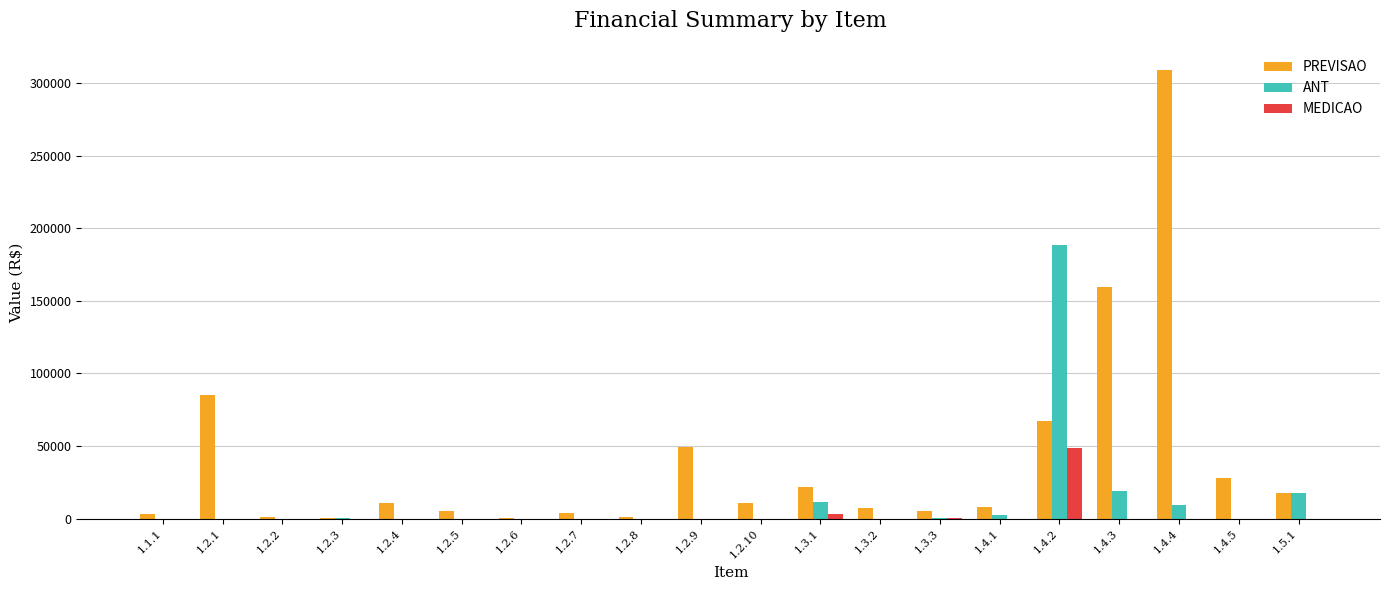

Which label corresponds to the largest value in the chart?

1.4.4